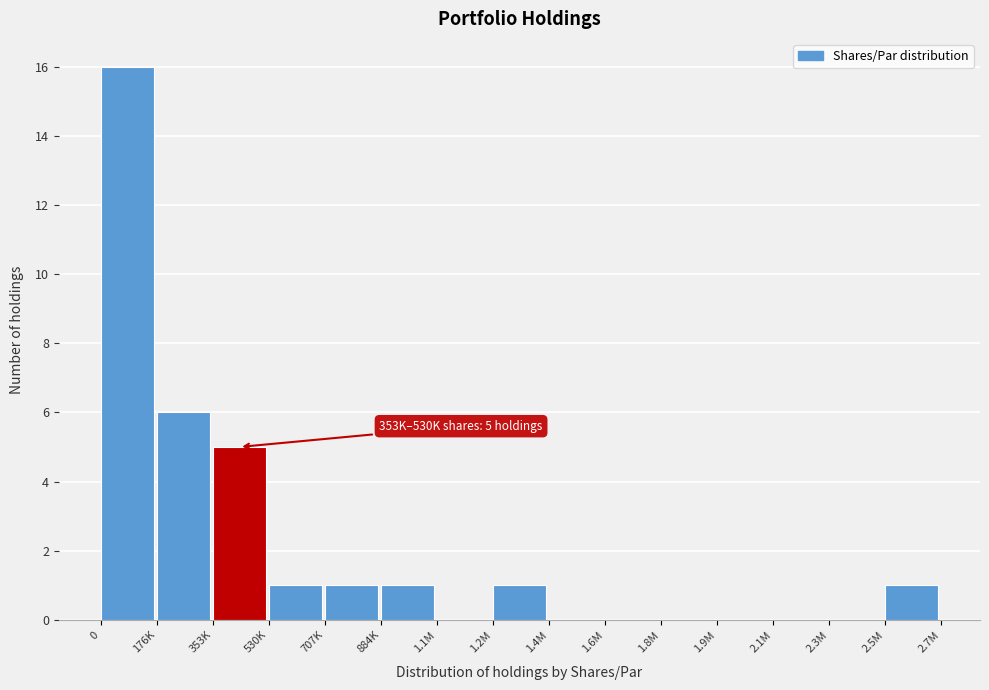

Reading left to right, list all the values displayed in this chart.

0=16	176K=6	353K=5	530K=1	707K=1	884K=1	1.1M=0	1.2M=1	1.4M=0	1.6M=0	1.8M=0	1.9M=0	2.1M=0	2.3M=0	2.5M=1